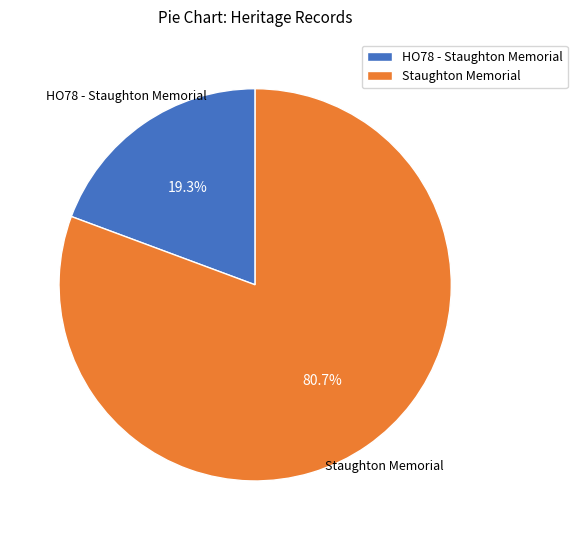

What is the ratio of the value at Staughton Memorial to the value at HO78 - Staughton Memorial?

4.2